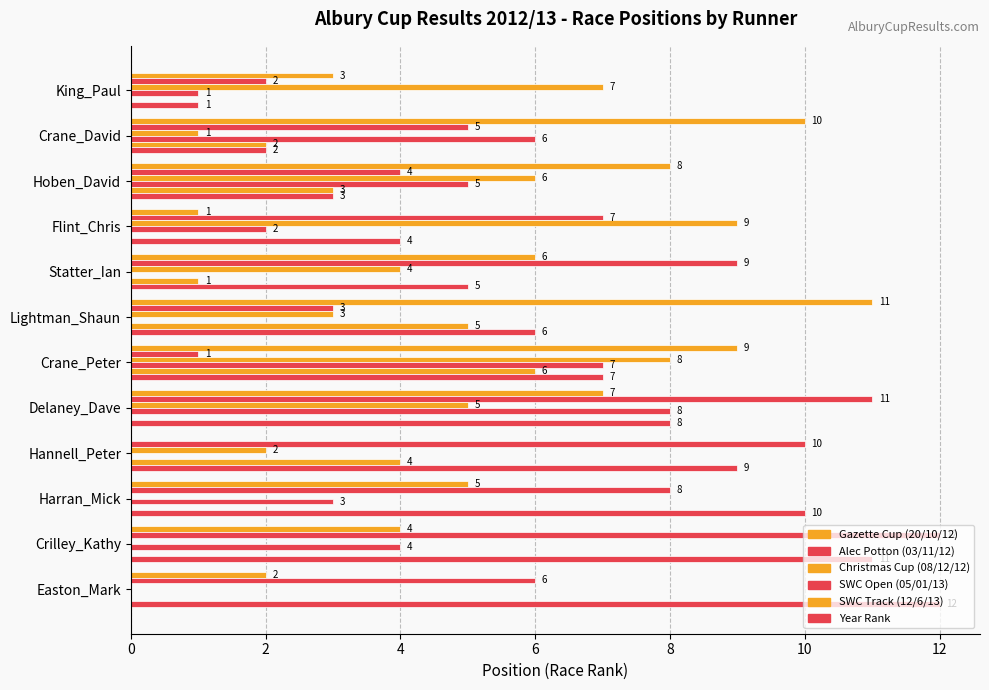

Count the number of categories in the chart.

12